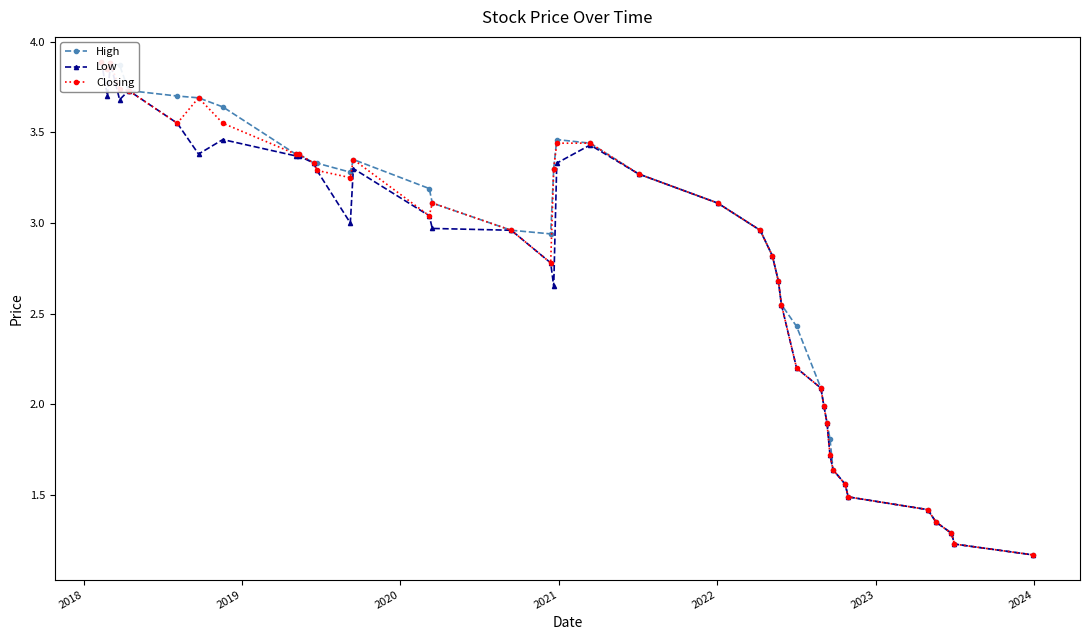

True or false: High and Low cross at least once.

False